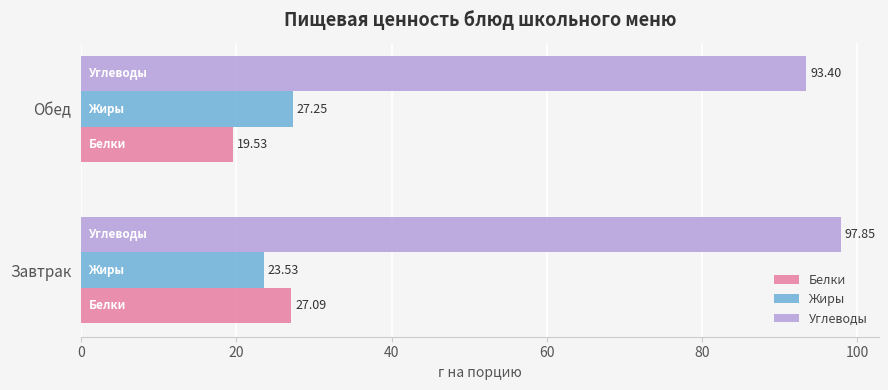

Where is Белки nearest to the value 23?

Обед